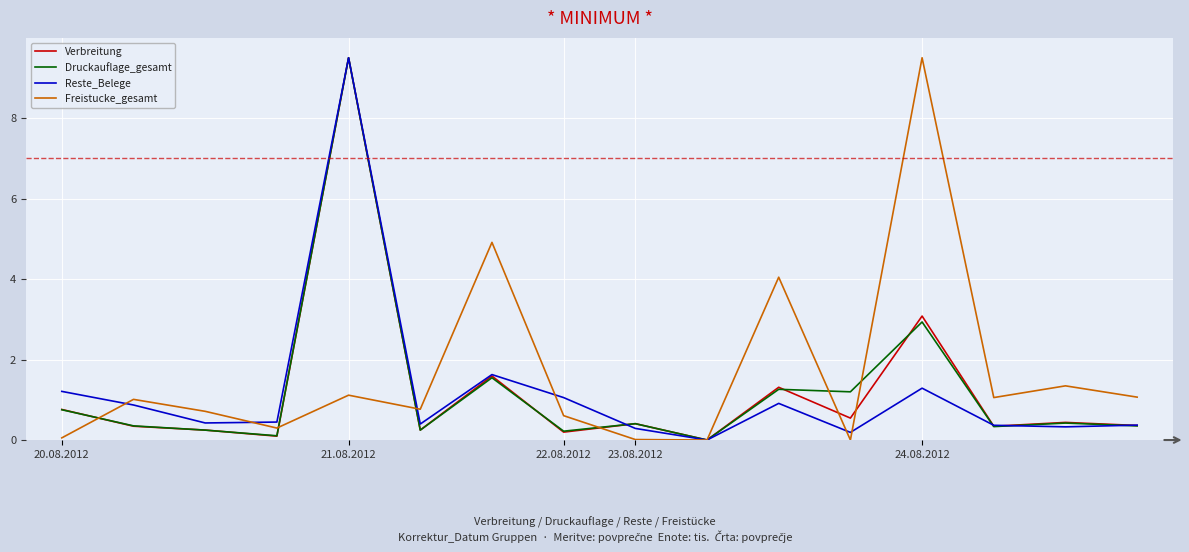

Which series has the largest total across all categories?

Freistucke_gesamt